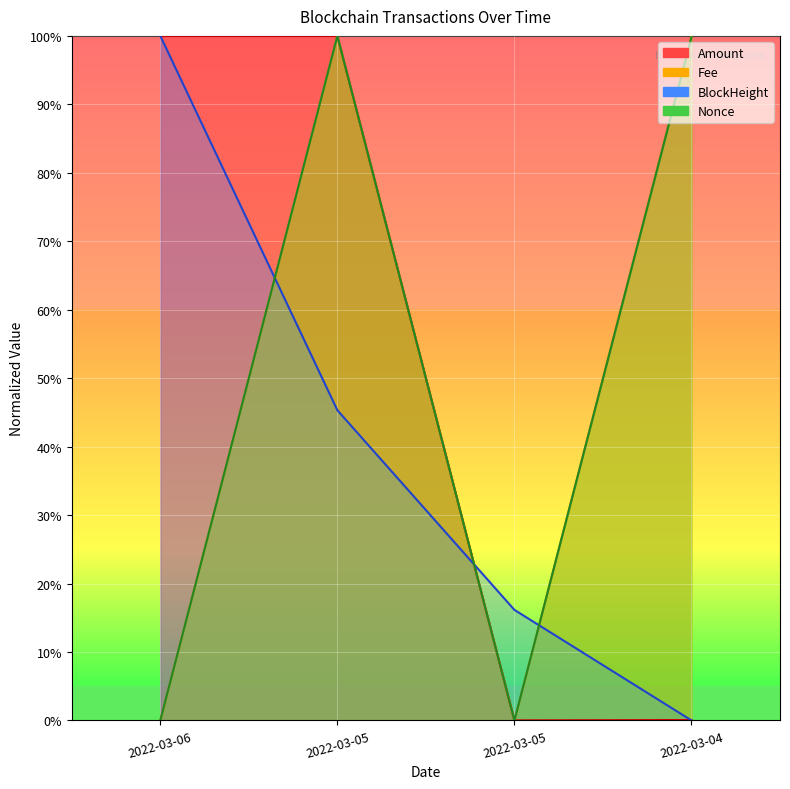

The Nonce series shows 178.6 at 2022-03-04. True or false?

False